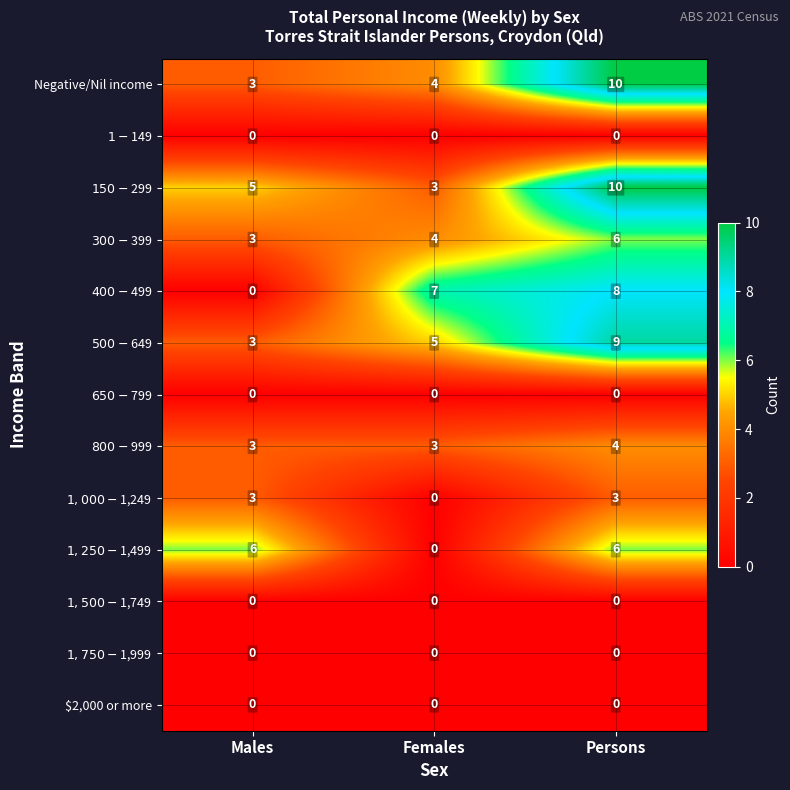

At which category is the sum across all series the highest?

Persons